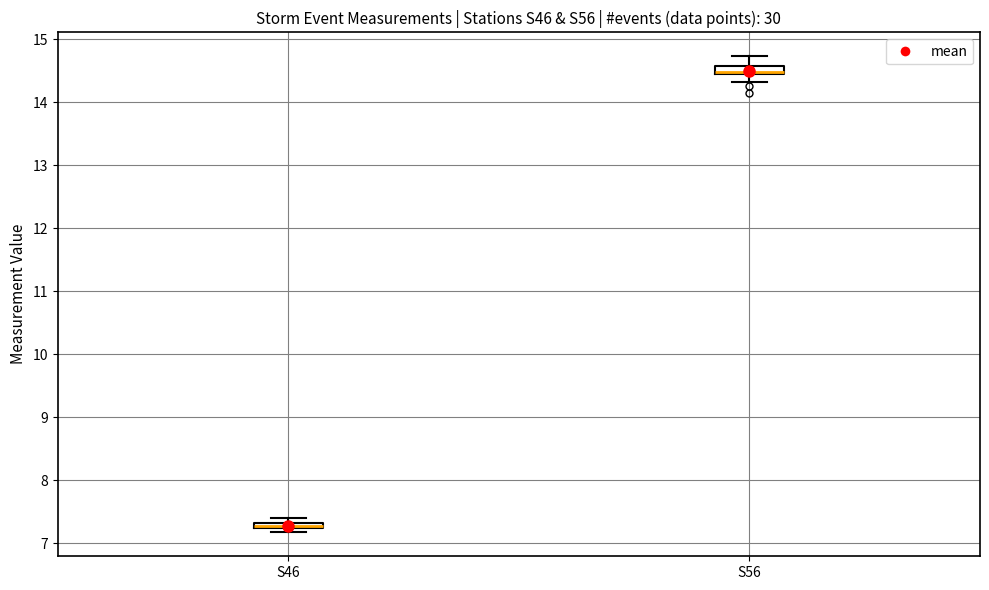

Where is the lower edge of the box for S56 on the y-axis? The values are not printed on the chart, so give them approximately, as read against the axis.

14.4